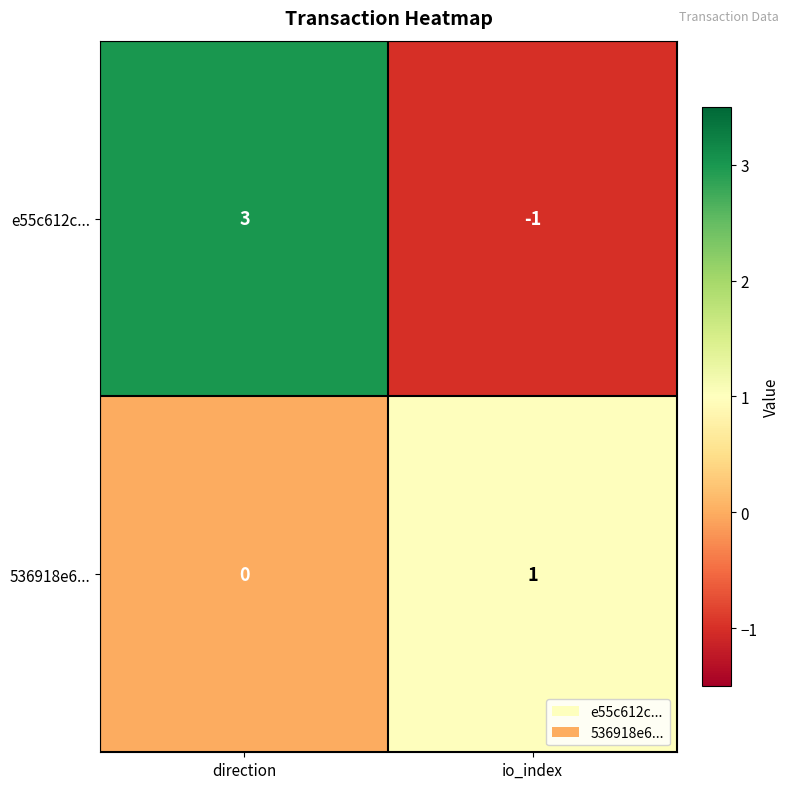

List the series in order of their peak value, lowest first.

536918e6..., e55c612c...